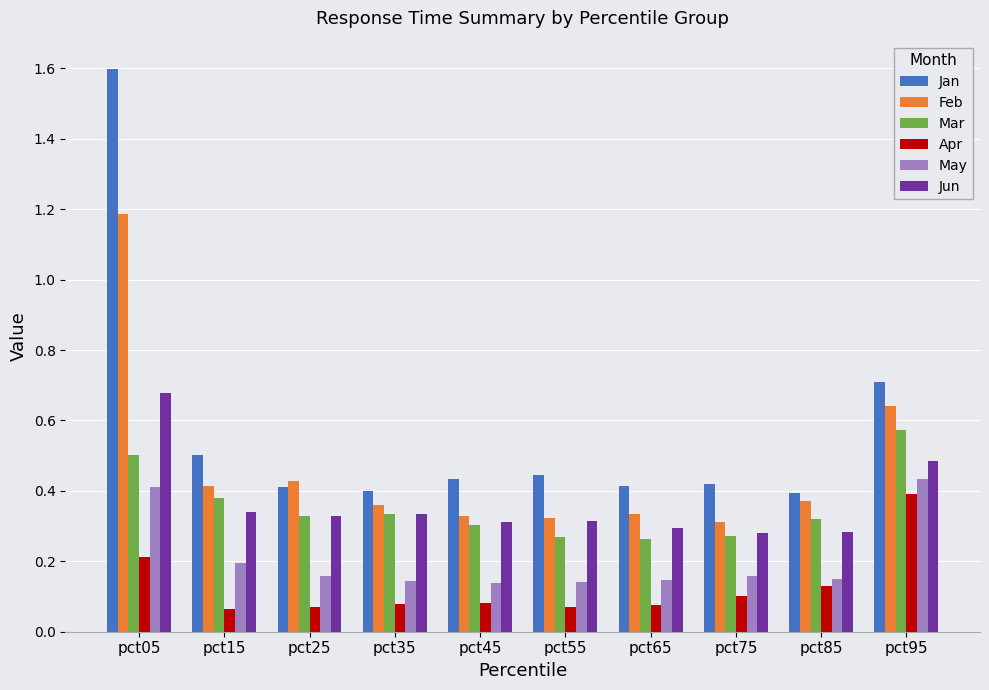

What is the difference between the maximum and minimum values in the Feb series?

0.9